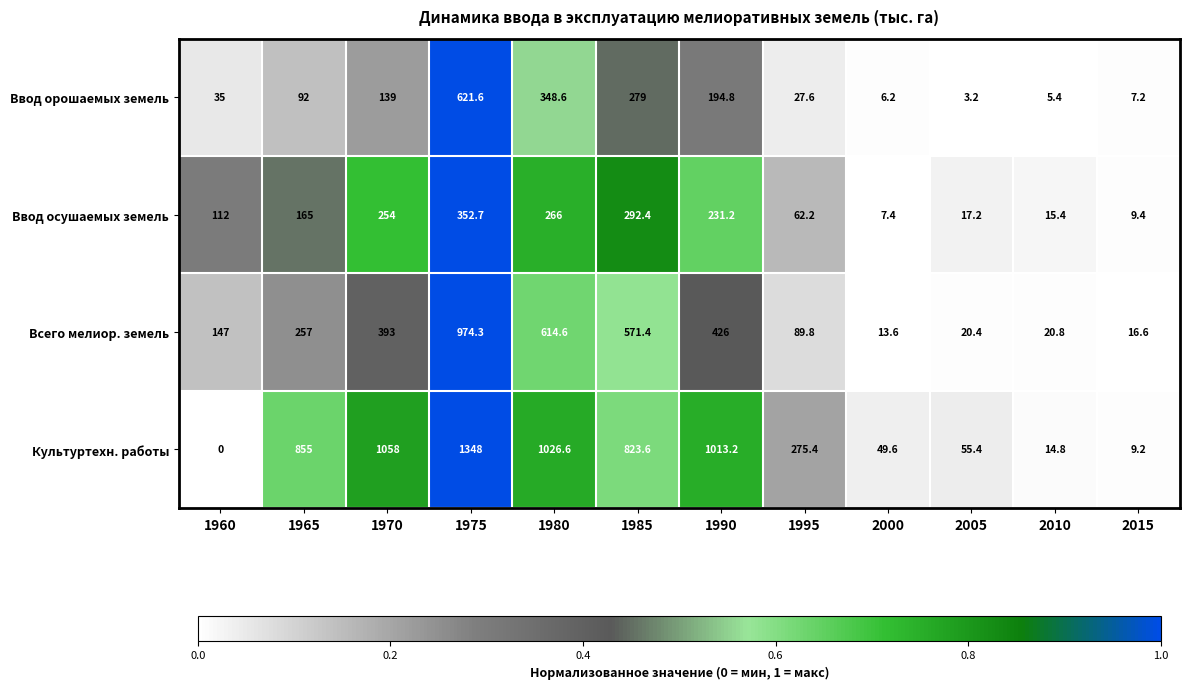

At which label does Ввод орошаемых земель reach its peak?

1975